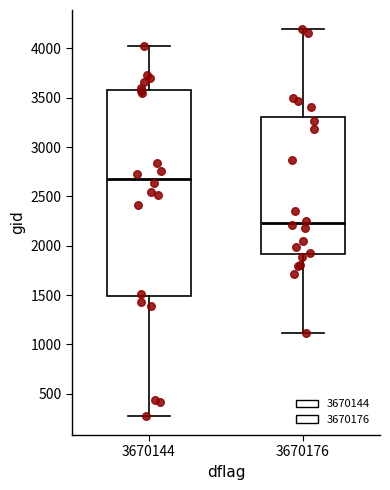

Which box is the tallest, from its lower edge to its upper edge?

3670144